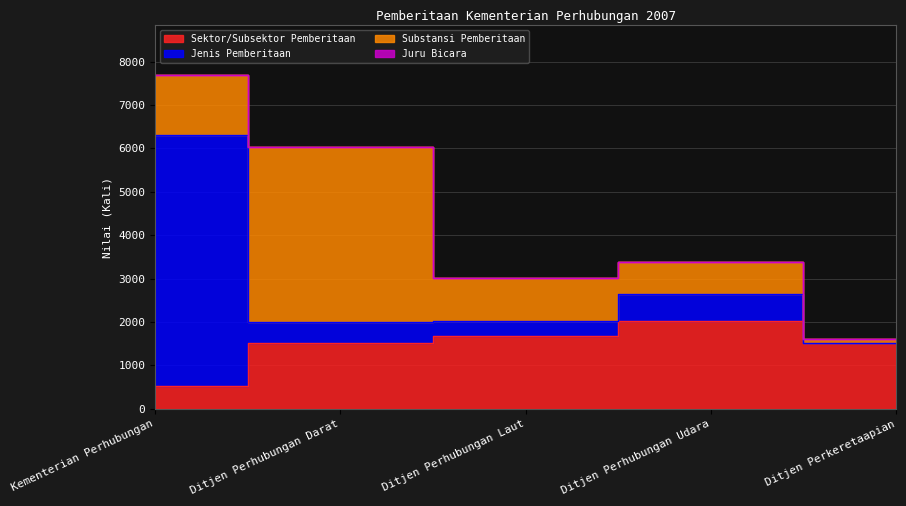

Is it true that Sektor/Subsektor Pemberitaan equals 522 at Kementerian Perhubungan?

True